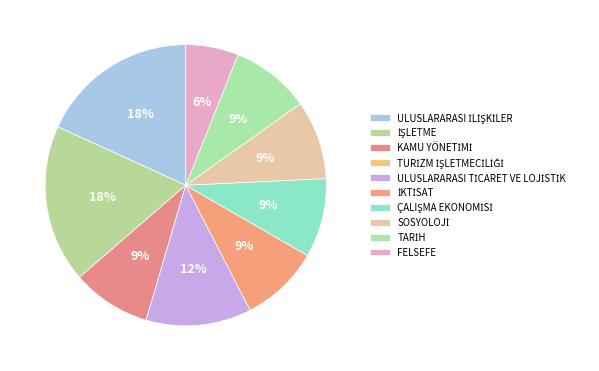

Which slice is the largest?

ULUSLARARASI İLİŞKİLER